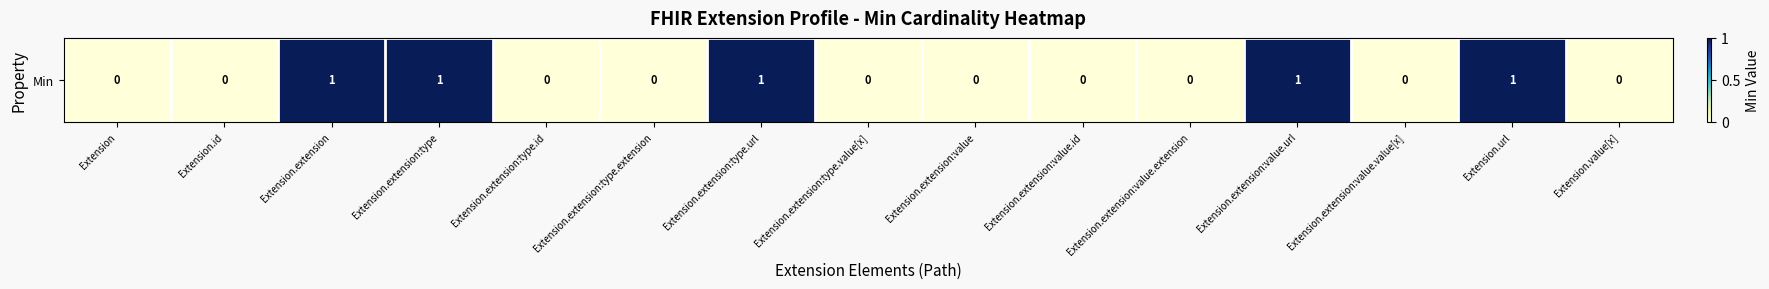

Reading right to left, what are all the values shown in this chart?

0	1	0	1	0	0	0	0	1	0	0	1	1	0	0